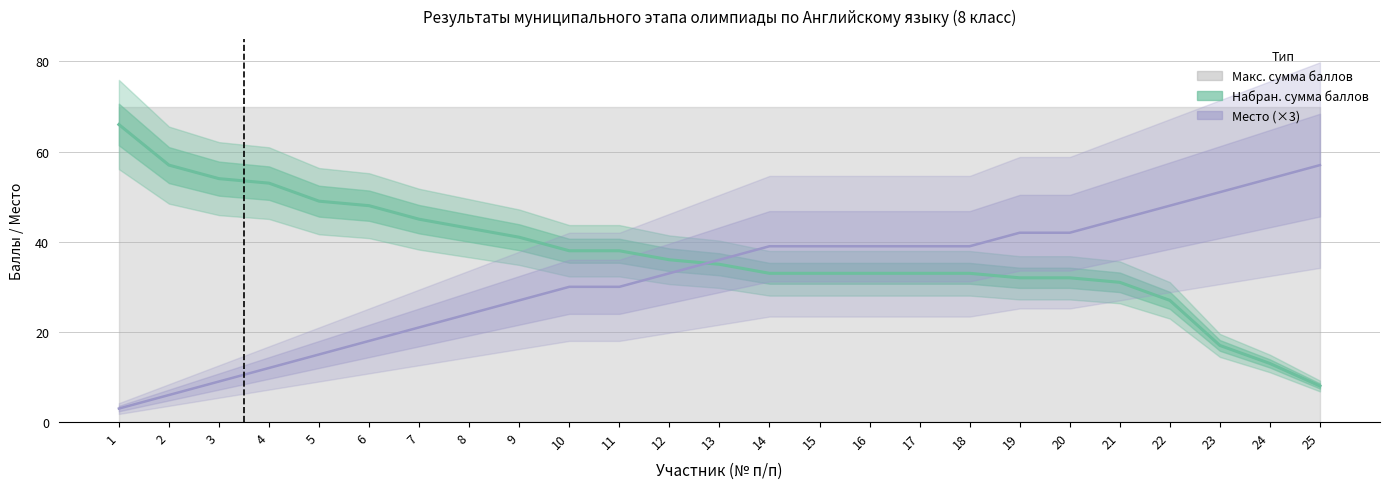

Which series has the widest spread of values?

Набран. сумма баллов